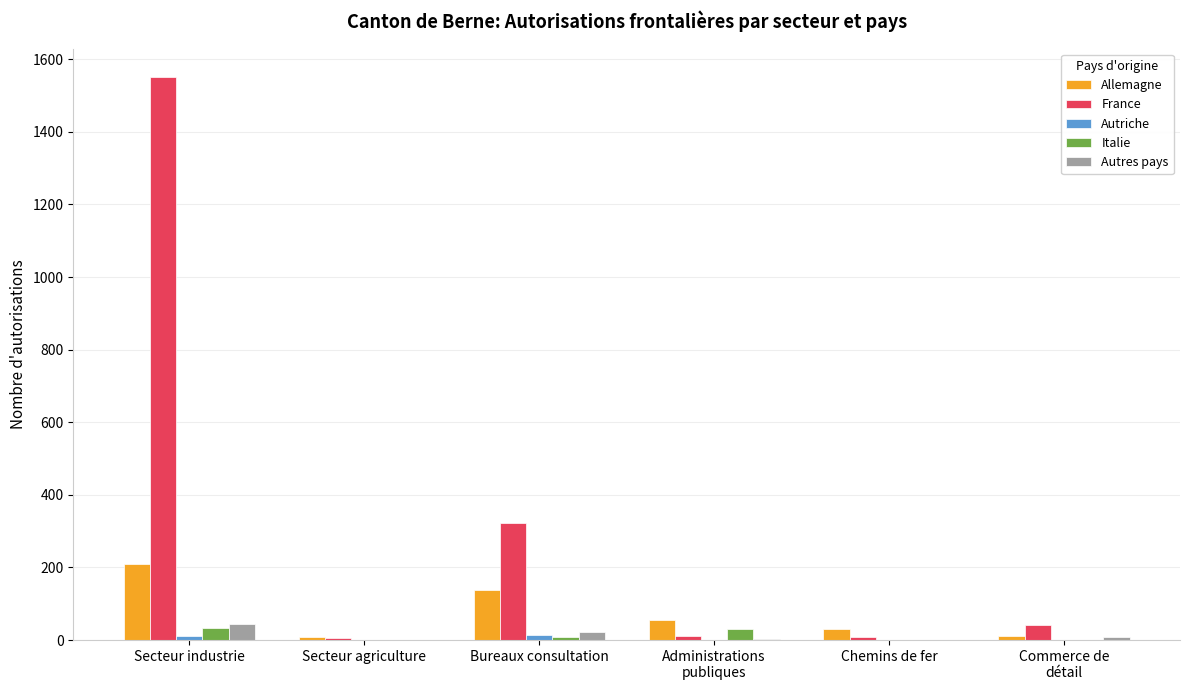

Which series has the largest total across all categories?

France